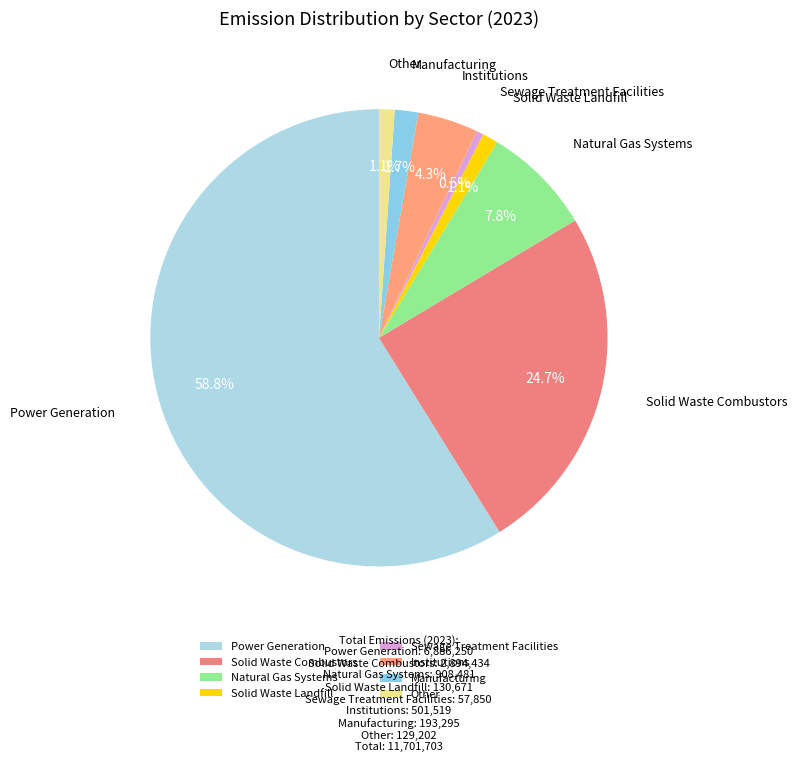

Which category accounts for the majority?

Power Generation